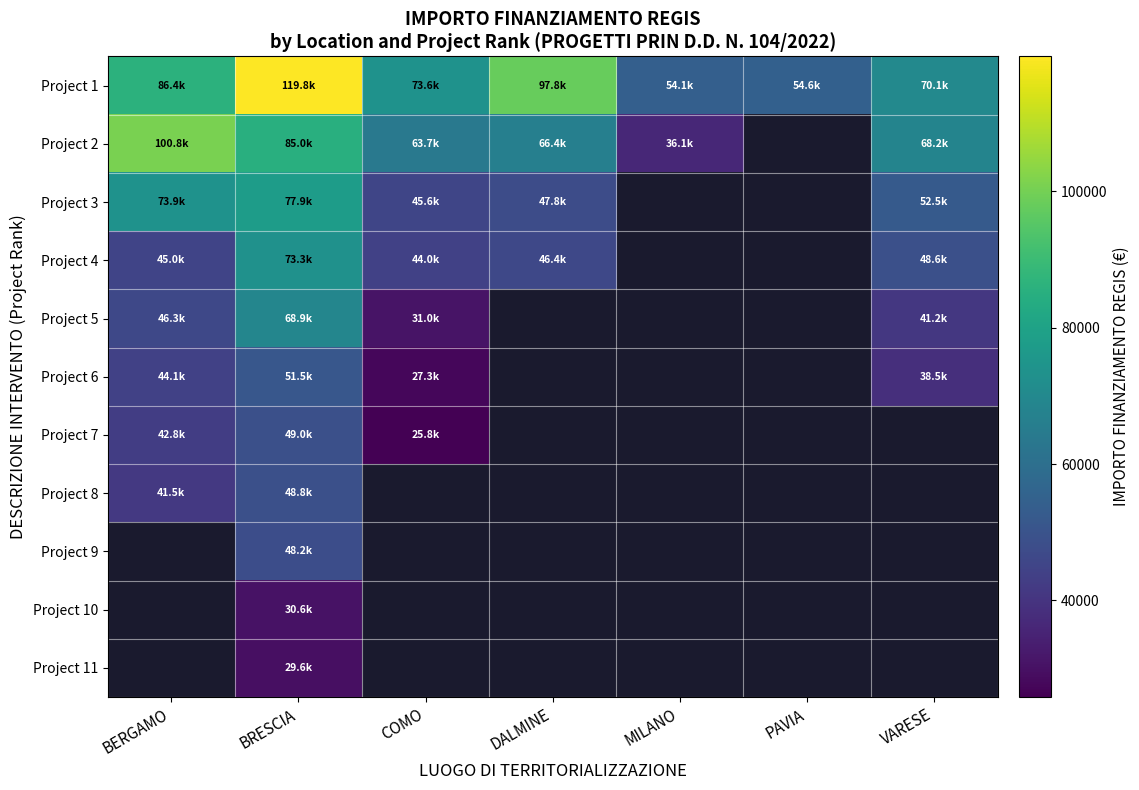

Which series changed the most between DALMINE and VARESE?

Project 1